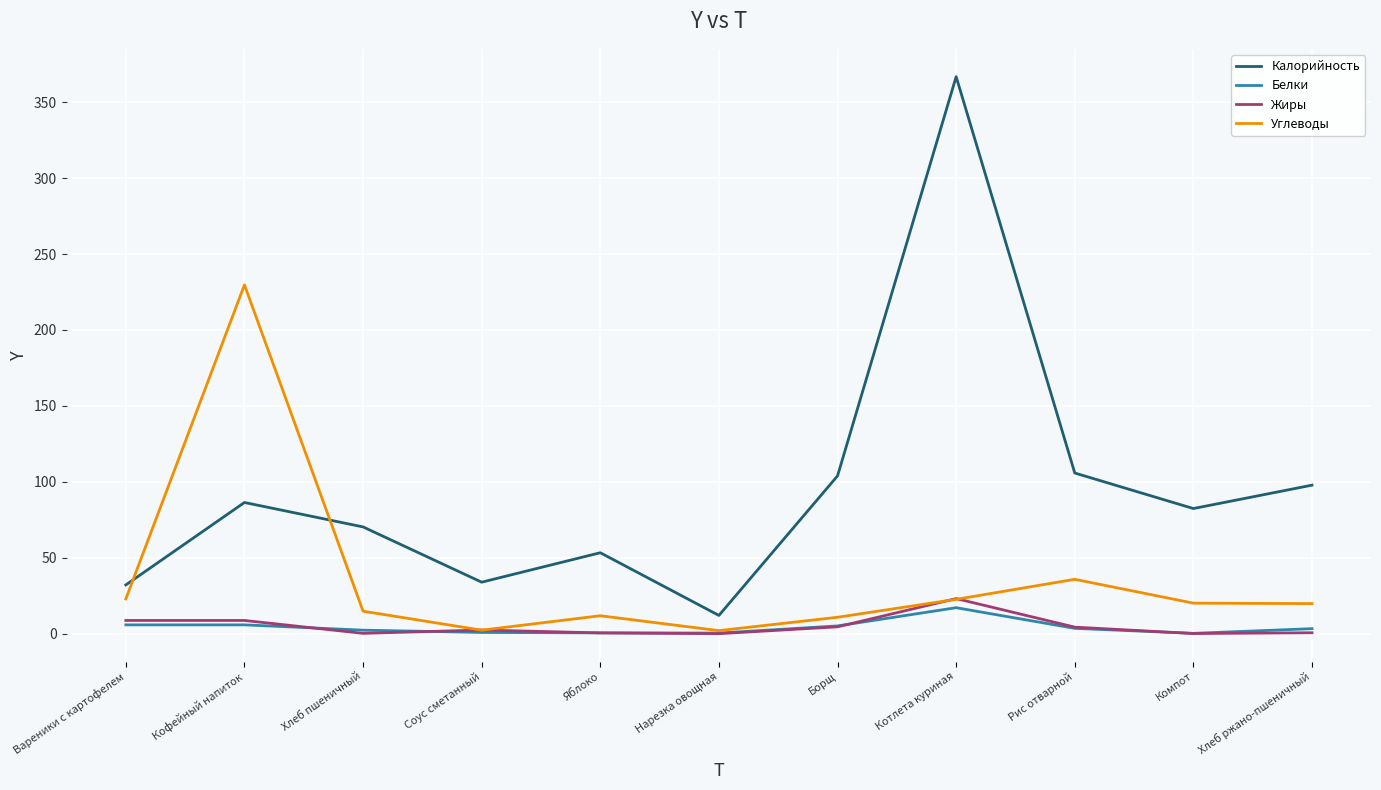

Is this an area chart (filled region under the line)?

No